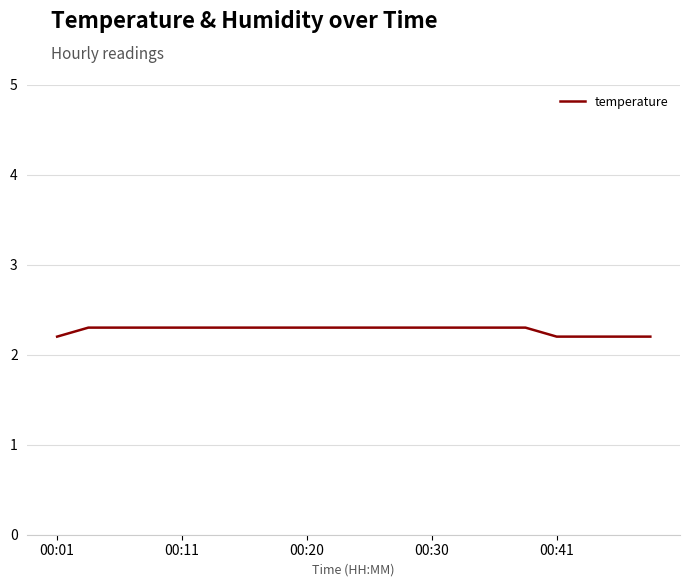

What is the minimum value shown in the chart?

2.2